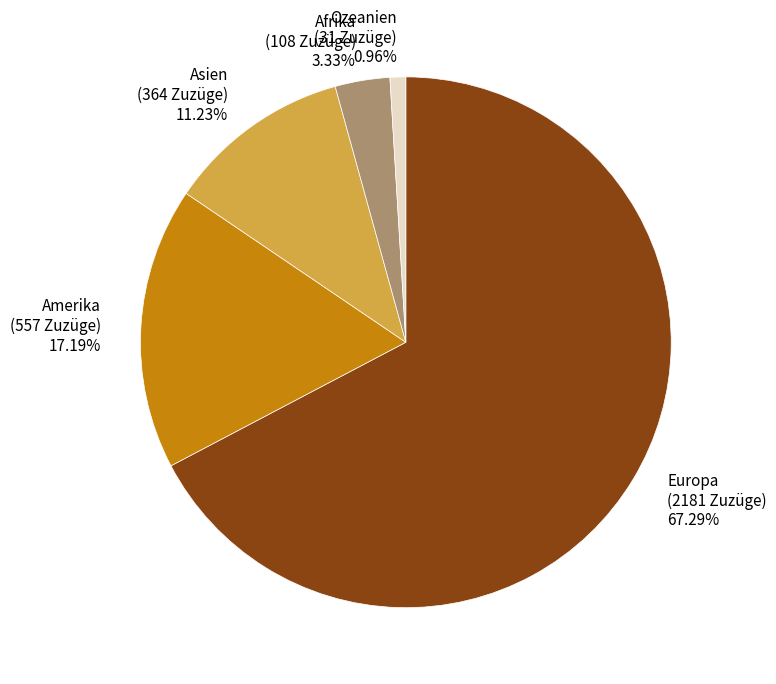

Which category has the biggest portion of the pie?

Europa